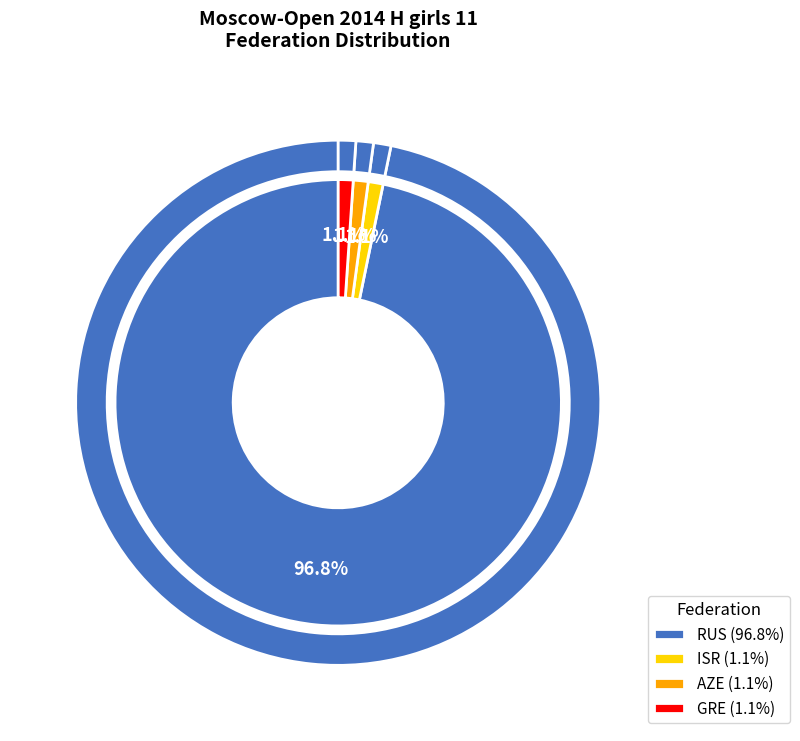

To the nearest percent, what is the combined percentage of AZE and GRE?

2%